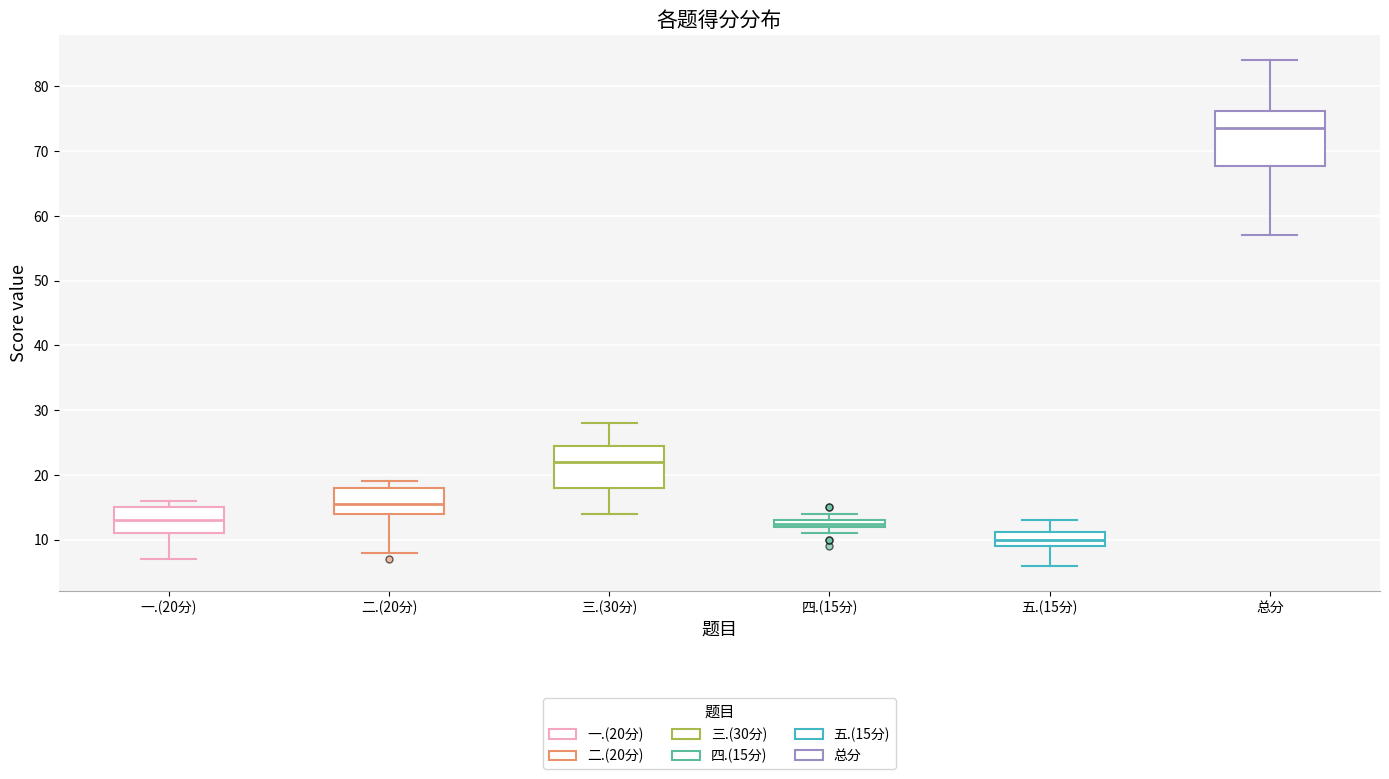

Where is the upper edge of the box for 一.(20分) on the y-axis? The values are not printed on the chart, so give them approximately, as read against the axis.

15